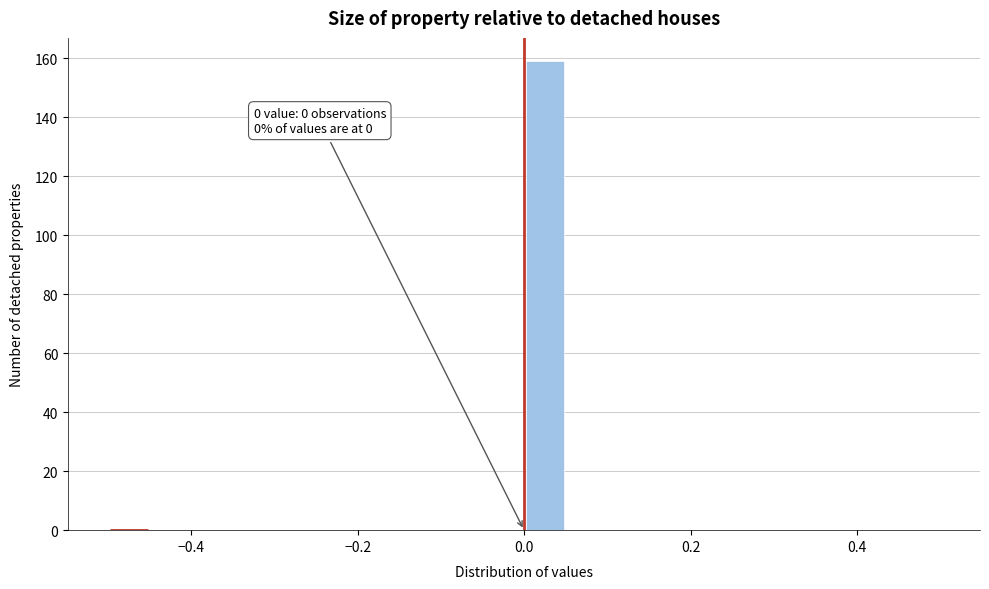

Read against the x-axis, roughly where is the centre of the tallest bar?

0.02